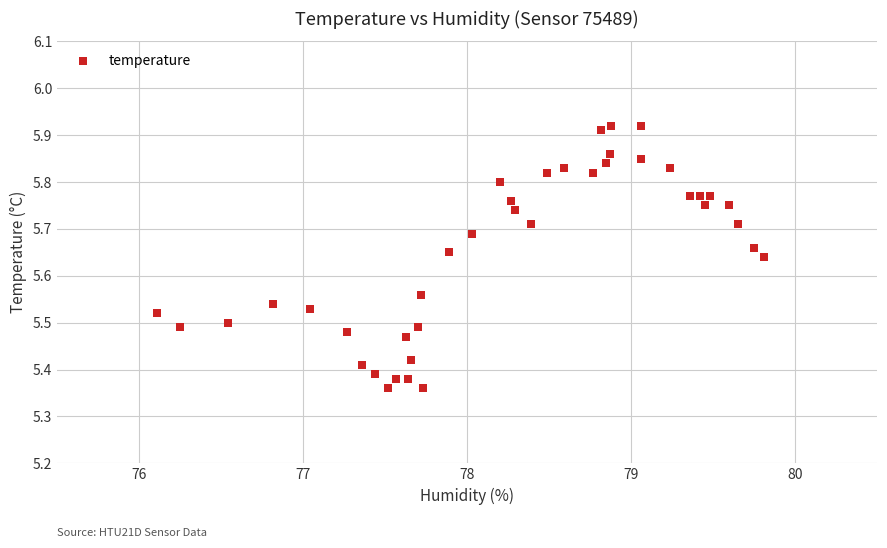

What is the range of Y values (max minus min)?

0.6